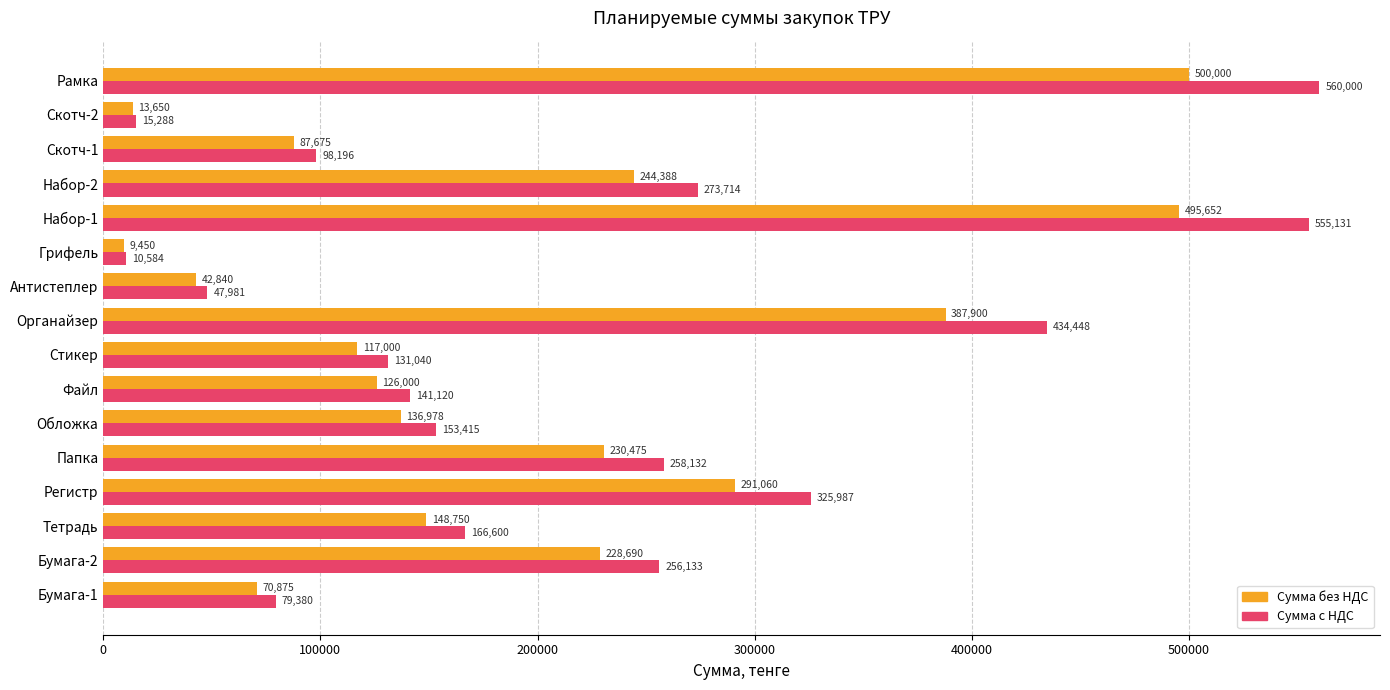

How many data points does each series have?

16